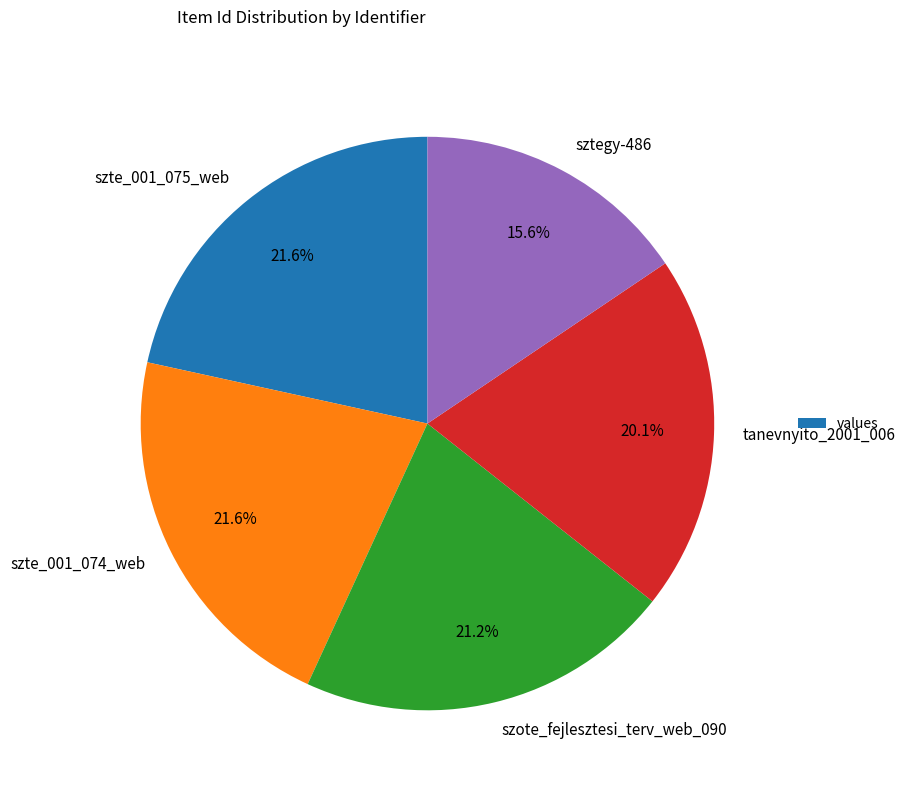

Which has a higher value, szte_001_075_web or tanevnyito_2001_006?

szte_001_075_web